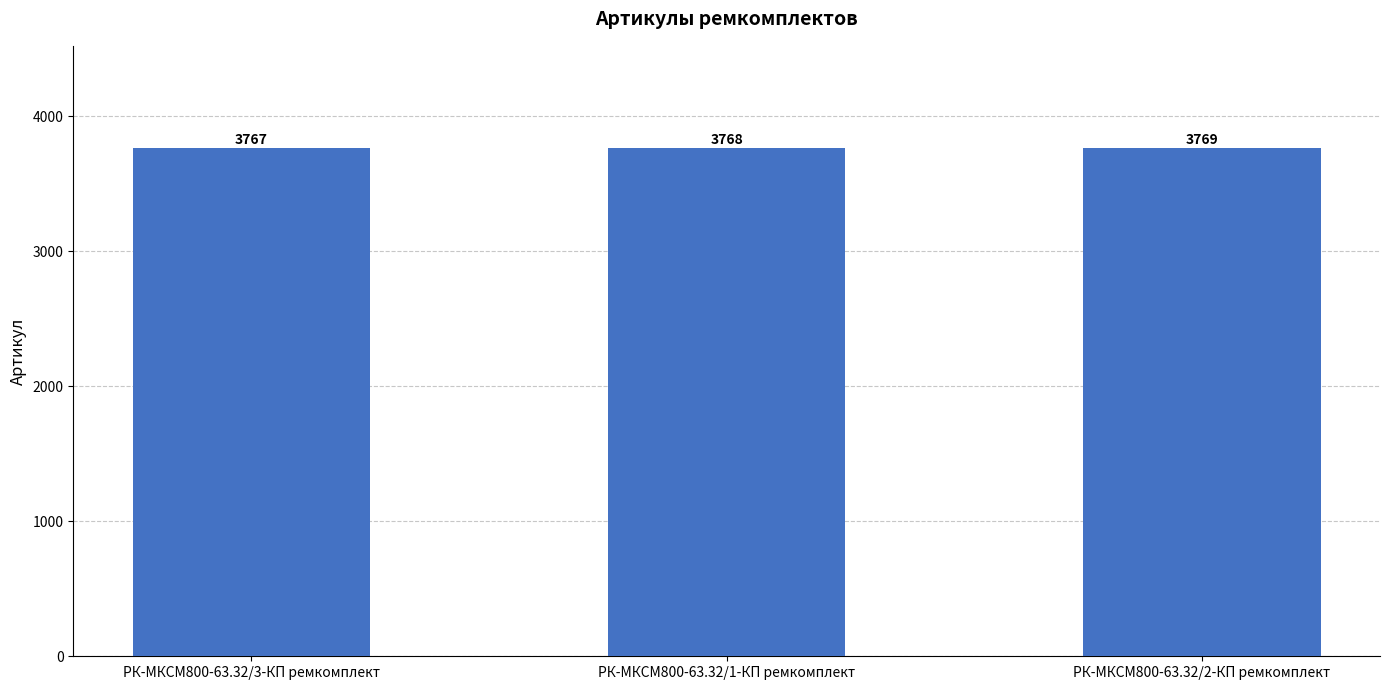

Reading right to left, list all the values displayed in this chart.

РК-МКСМ800-63.32/2-КП ремкомплект=3769	РК-МКСМ800-63.32/1-КП ремкомплект=3768	РК-МКСМ800-63.32/3-КП ремкомплект=3767